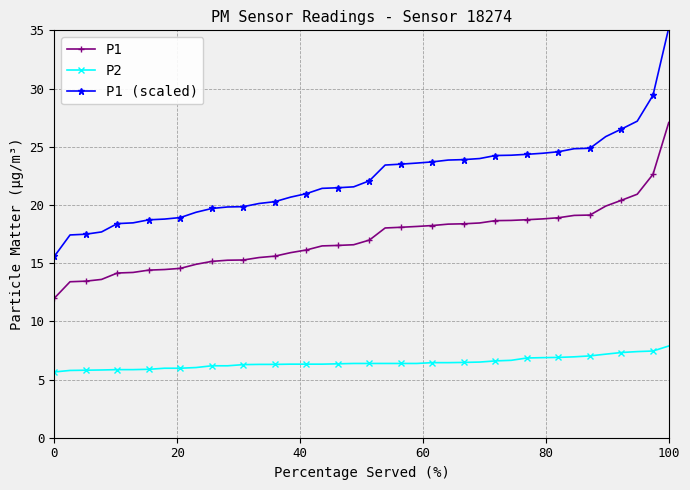

True or false: P2 and P1 (scaled) intersect in this chart.

False